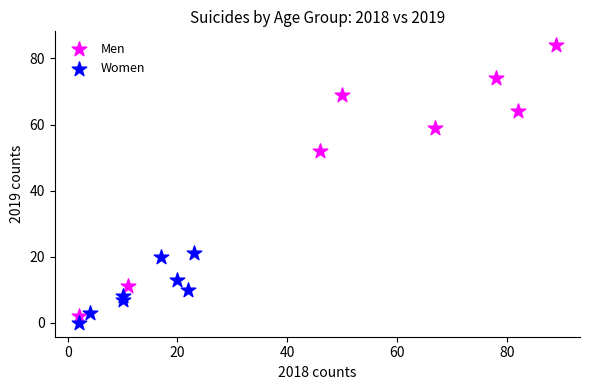

Which series contains the highest Y value?

Men